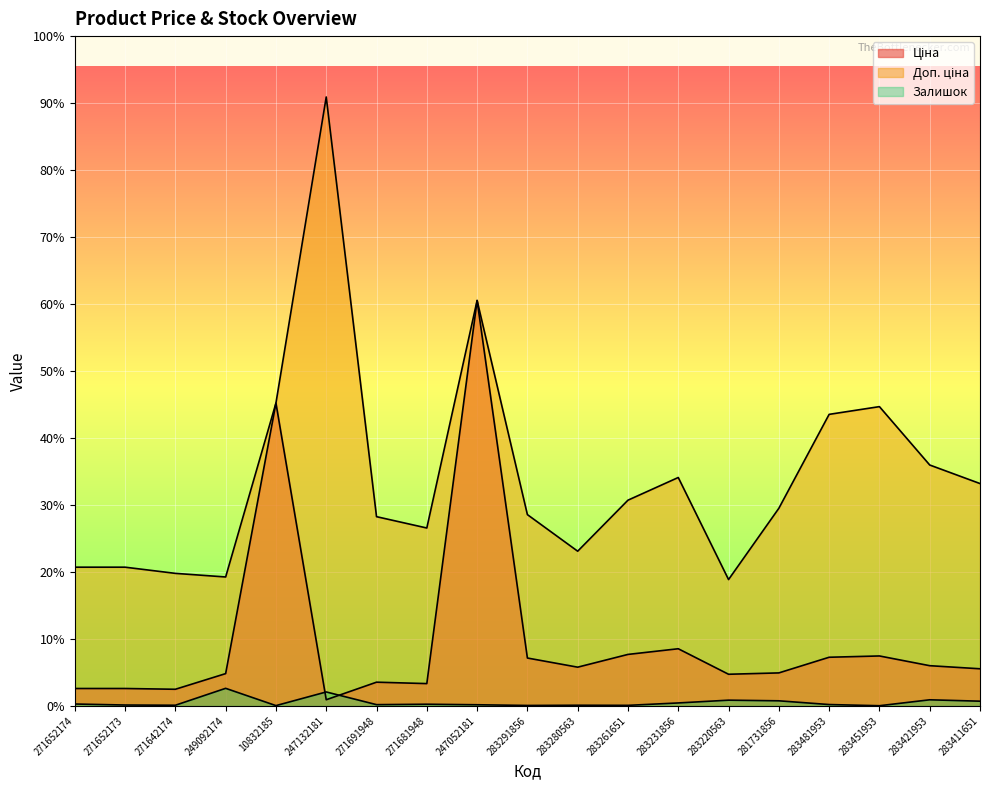

What is the spread (max minus min) of values at 249092174?

2086.8